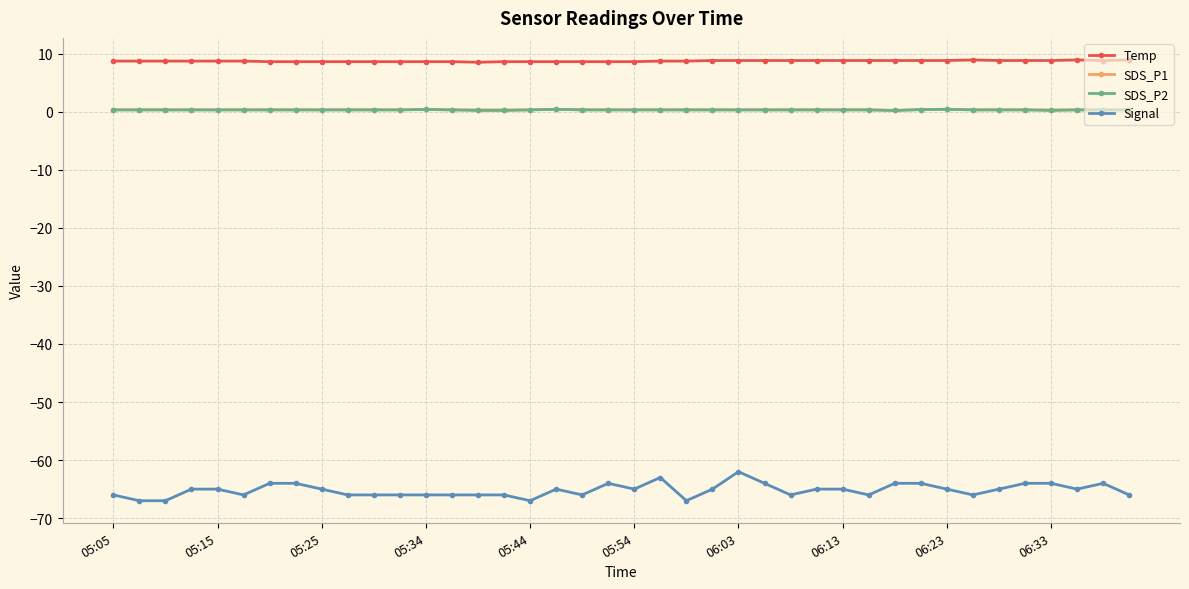

True or false: Temp has more than 0 points higher than both neighbors.

True